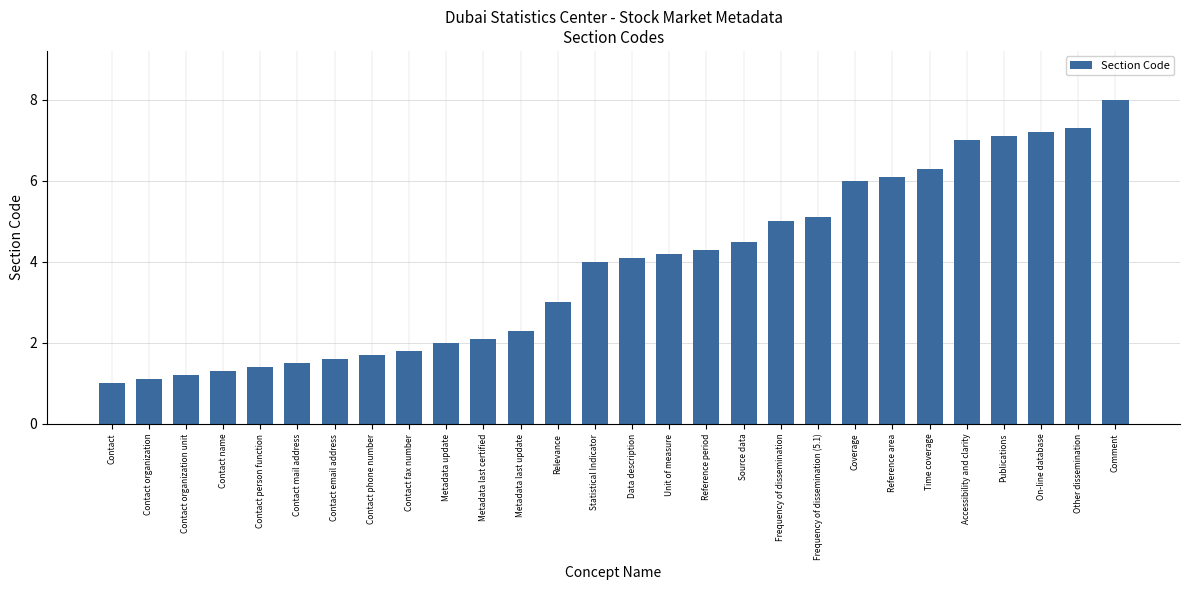

Which category has the highest value across all series?

Comment